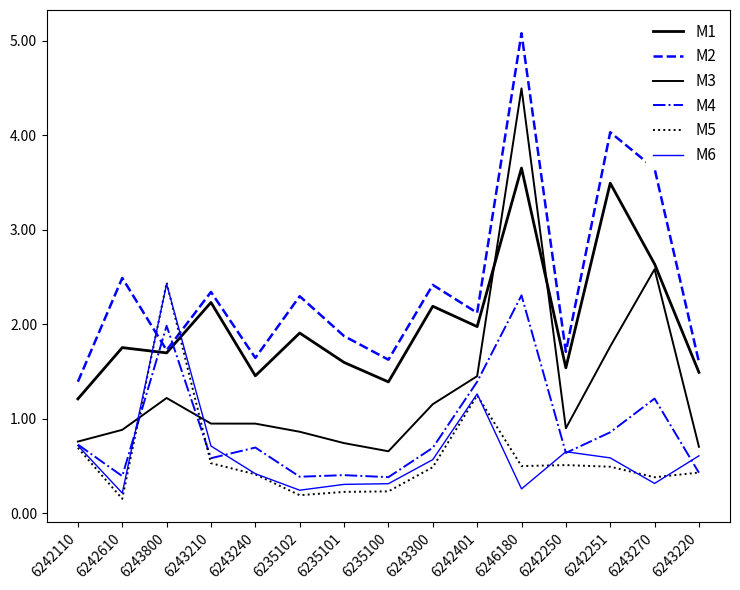

What is the difference between the maximum and minimum values in the M4 series?

1.9